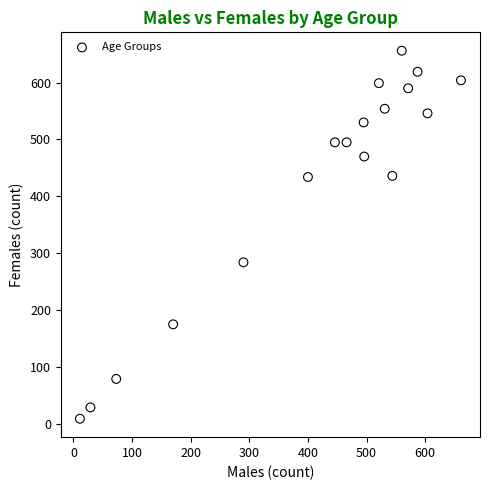

What is the range of Y values (max minus min)?

647